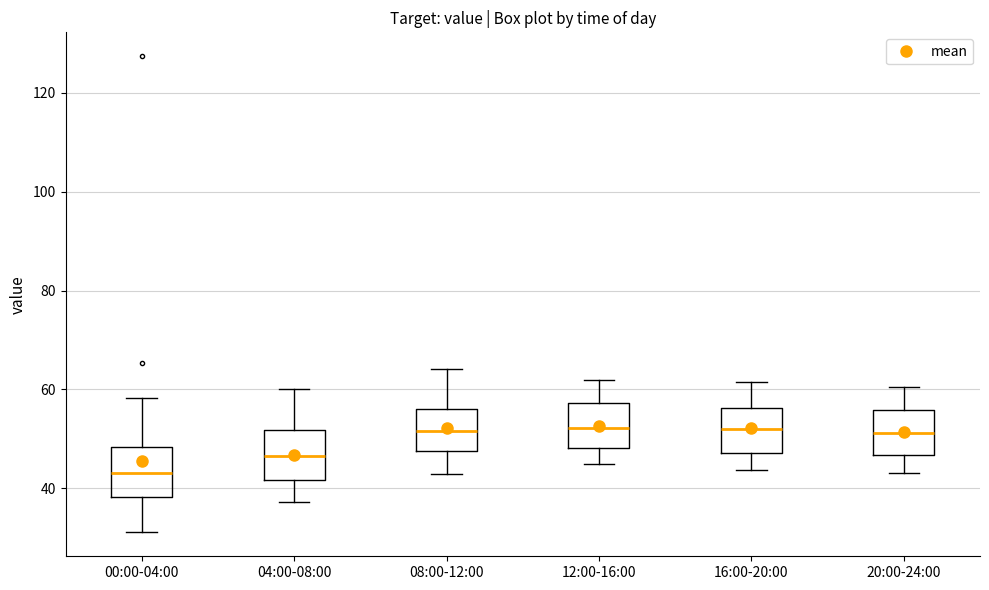

Where is the lower edge of the box for 16:00-20:00 on the y-axis? The values are not printed on the chart, so give them approximately, as read against the axis.

48